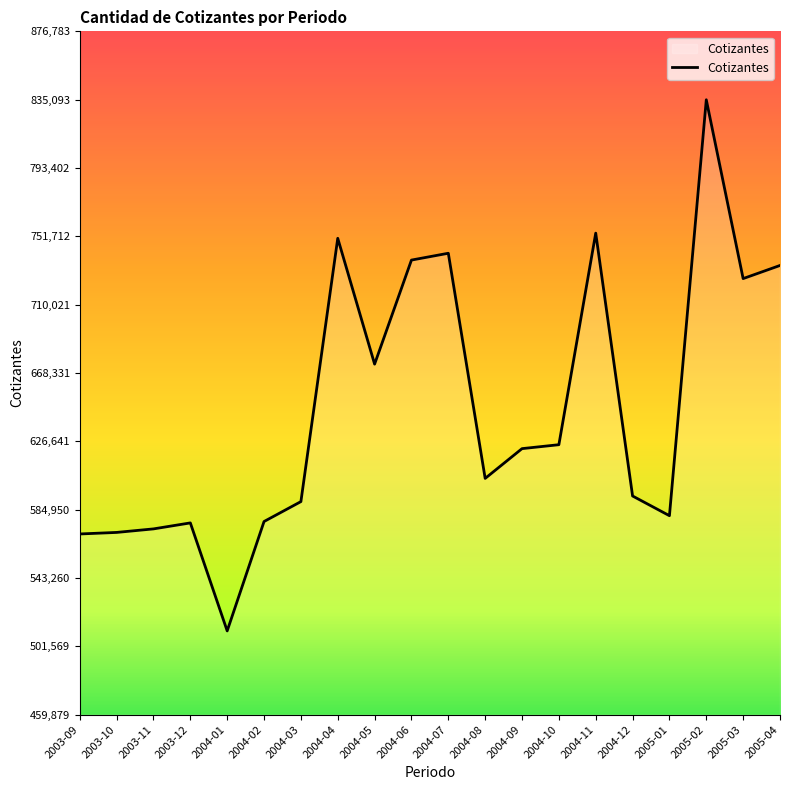

What is the change in value from 2004-07 to 2005-03?

-15458